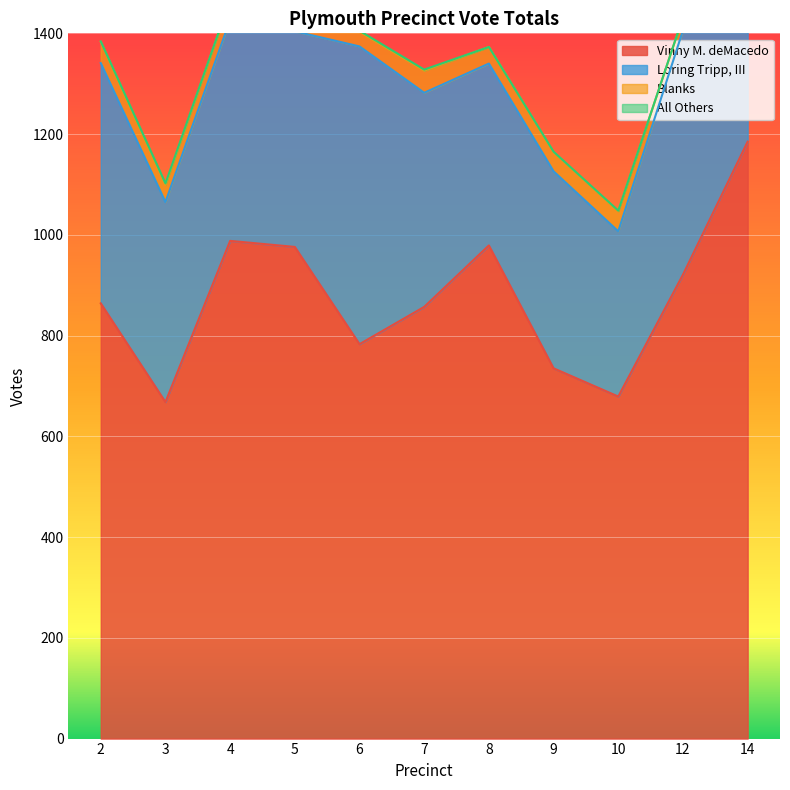

Reading left to right, list all the values displayed in this chart.

Vinny M. deMacedo: 864	668	988	976	783	857	979	735	679	921	1185
Loring Tripp, III: 477	397	439	428	591	425	361	391	328	485	386
Blanks: 42	34	39	49	29	44	33	38	40	26	32
All Others: 1	3	1	2	2	2	0	1	1	0	1